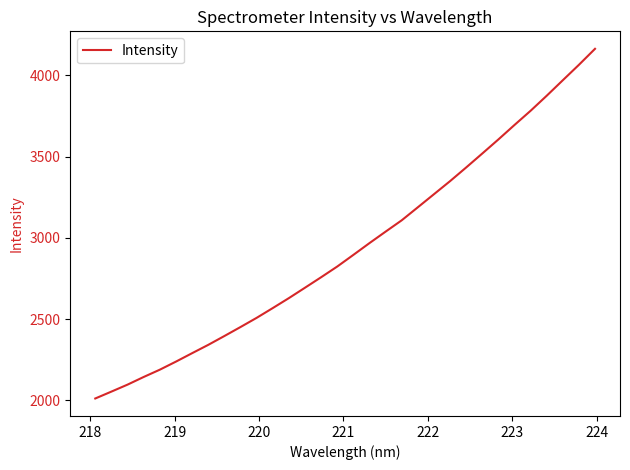

What is the greatest value displayed?

4164.0